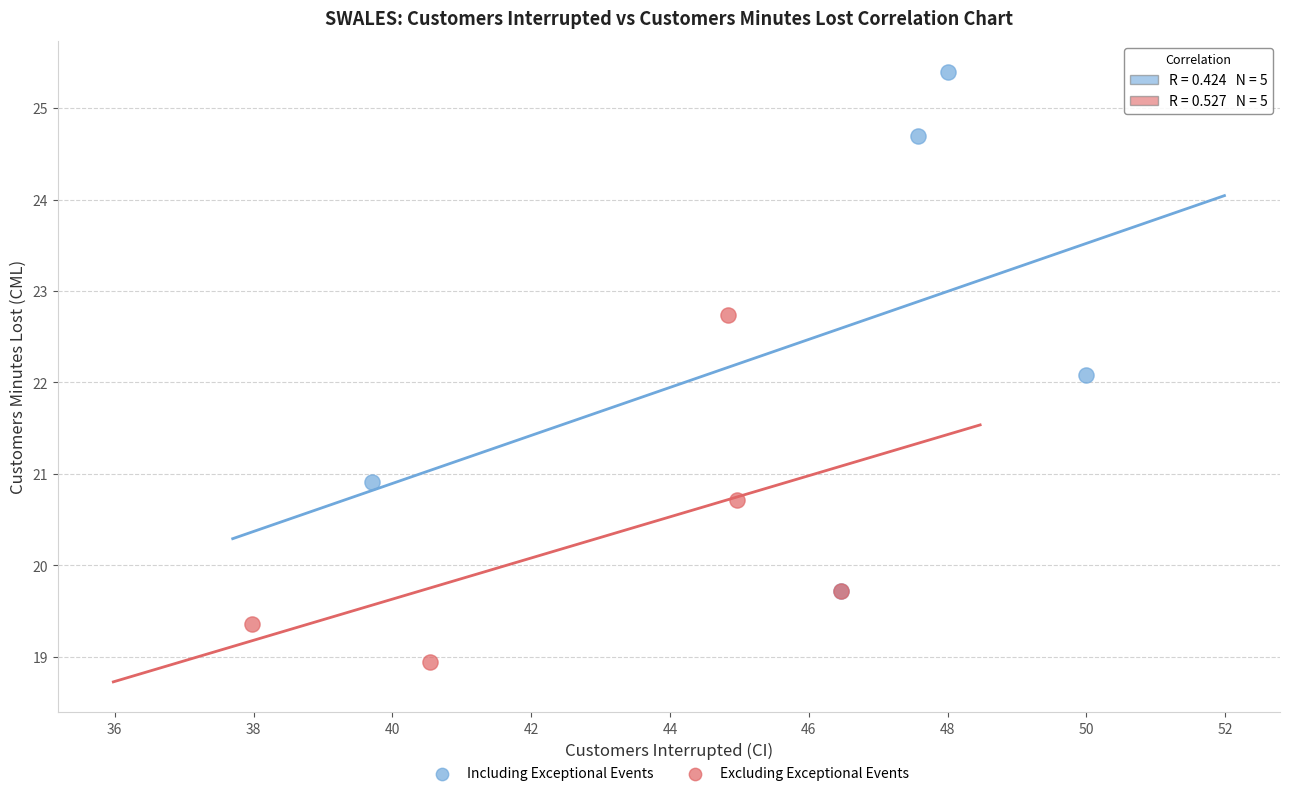

Which series reaches the maximum Y coordinate?

Including Exceptional Events